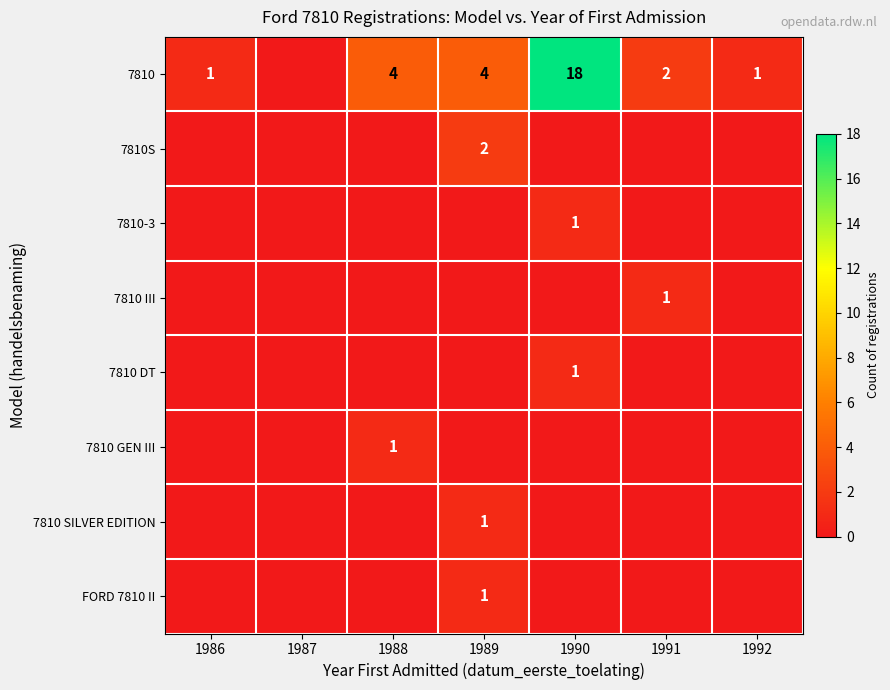

What is the sum of all 7810 III values?

1